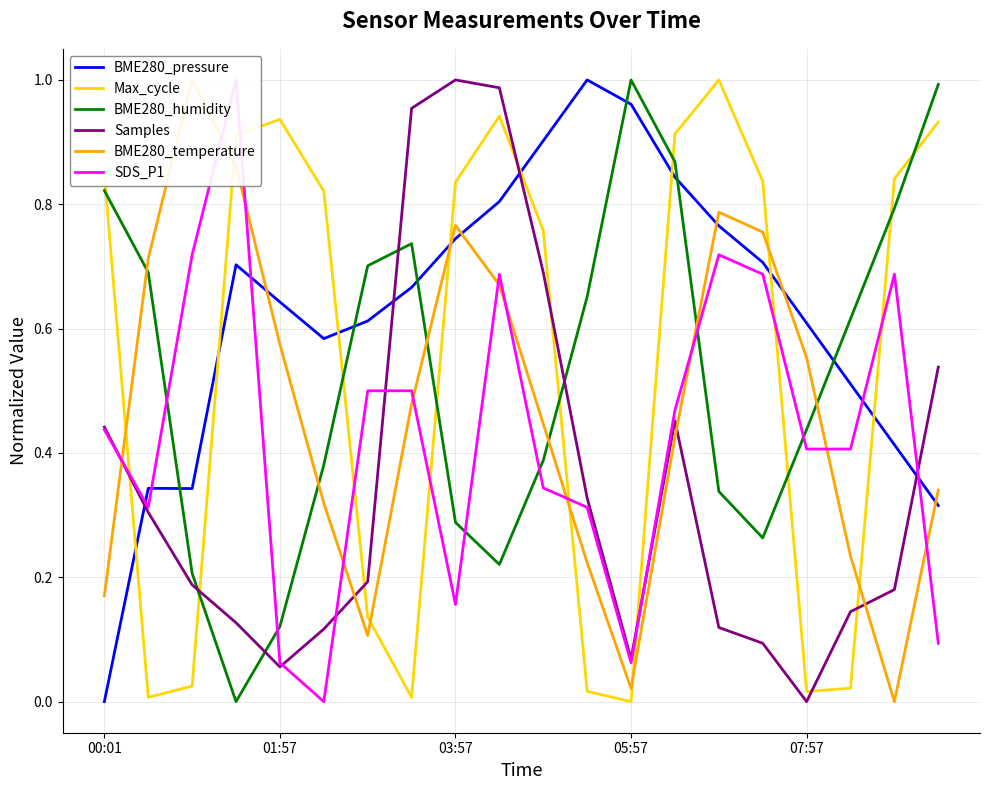

What is the average value of the BME280_temperature series?

0.5